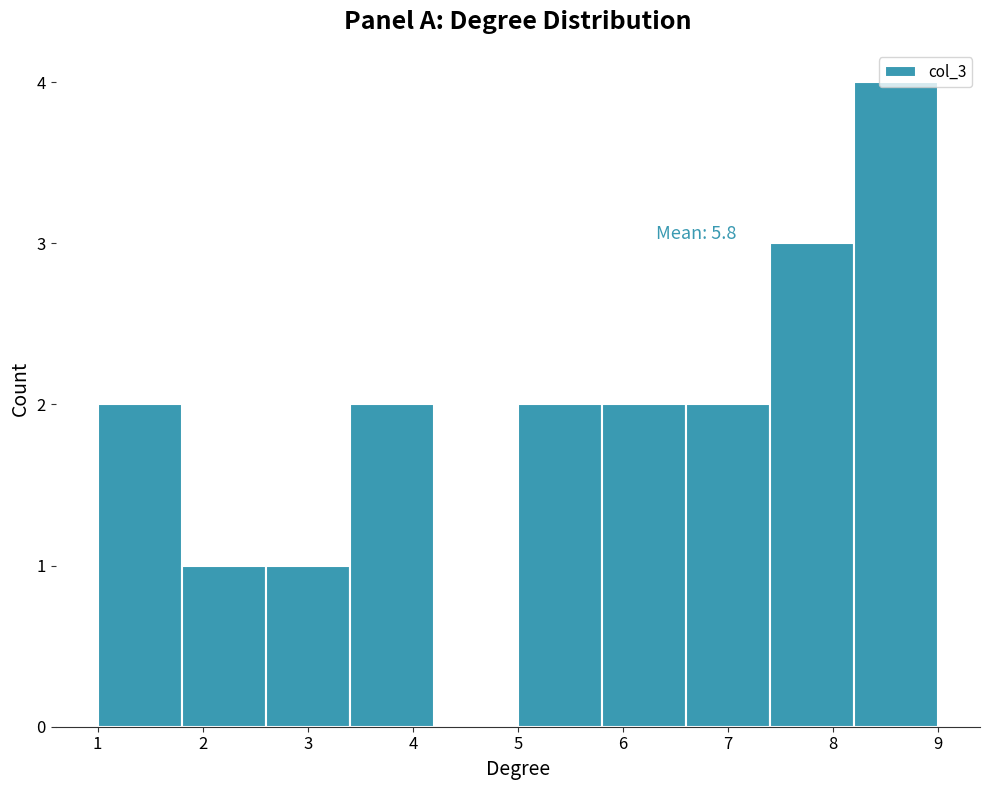

Over which range of the x-axis is the bar tallest?

8.2 to 9.0